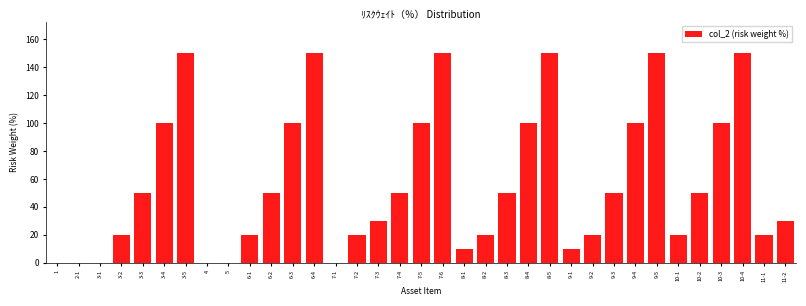

The chart shows a value of 150 at 8-5. True or false?

True